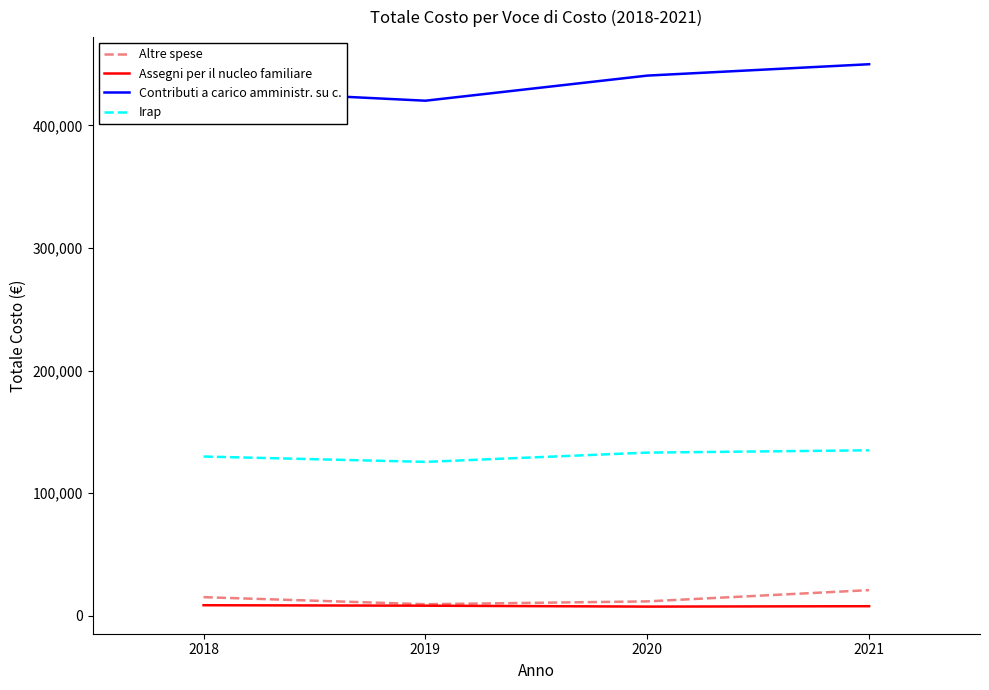

How many distinct data groups are displayed?

4